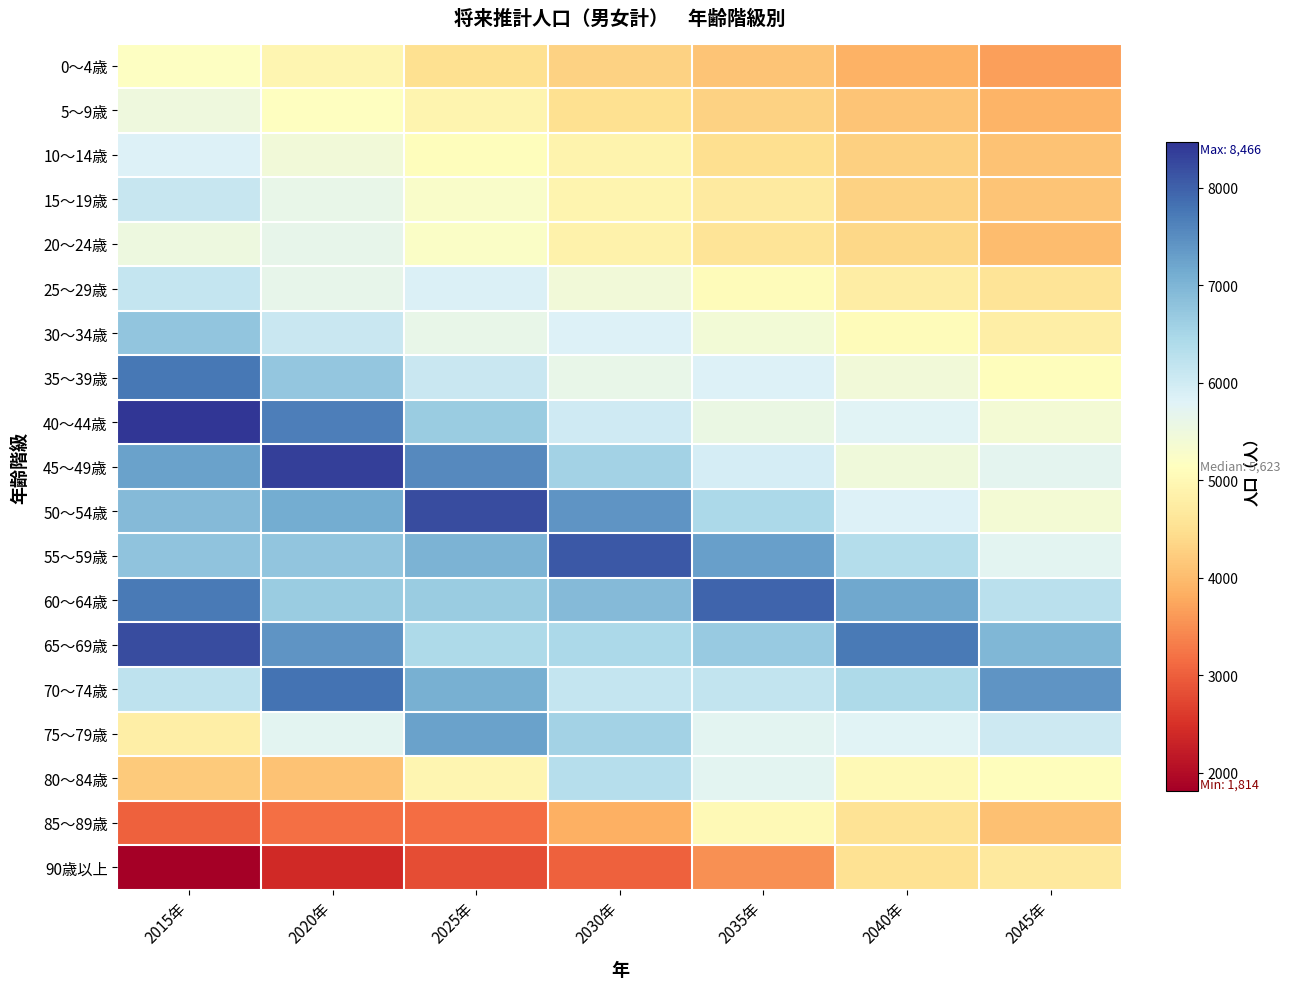

Reading left to right, what are all the values shown in this chart?

0～4歳: 2015年=5174	2020年=4933	2025年=4508	2030年=4291	2035年=4115	2040年=3892	2045年=3673
5～9歳: 2015年=5492	2020年=5151	2025年=4923	2030年=4504	2035年=4296	2040年=4126	2045年=3908
10～14歳: 2015年=5833	2020年=5439	2025年=5107	2030年=4882	2035年=4469	2040年=4264	2045年=4097
15～19歳: 2015年=6111	2020年=5623	2025年=5244	2030年=4923	2035年=4707	2040年=4308	2045年=4111
20～24歳: 2015年=5516	2020年=5655	2025年=5224	2030年=4872	2035年=4575	2040年=4372	2045年=3997
25～29歳: 2015年=6139	2020年=5656	2025年=5845	2030年=5426	2035年=5077	2040年=4774	2045年=4573
30～34歳: 2015年=6766	2020年=6083	2025年=5613	2030年=5826	2035年=5422	2040年=5080	2045年=4785
35～39歳: 2015年=7761	2020年=6742	2025年=6079	2030年=5608	2035年=5833	2040年=5436	2045年=5099
40～44歳: 2015年=8466	2020年=7664	2025年=6672	2030年=6017	2035年=5556	2040年=5776	2045年=5391
45～49歳: 2015年=7256	2020年=8340	2025年=7535	2030年=6565	2035年=5920	2040年=5471	2045年=5687
50～54歳: 2015年=6909	2020年=7138	2025年=8218	2030年=7413	2035年=6462	2040年=5829	2045年=5390
55～59歳: 2015年=6801	2020年=6777	2025年=7013	2030年=8083	2035年=7287	2040年=6355	2045年=5735
60～64歳: 2015年=7715	2020年=6669	2025年=6664	2030年=6910	2035年=7971	2040年=7187	2045年=6272
65～69歳: 2015年=8208	2020年=7425	2025年=6432	2030年=6443	2035年=6695	2040年=7727	2045年=6964
70～74歳: 2015年=6214	2020年=7815	2025年=7070	2030年=6139	2035年=6165	2040年=6421	2045年=7413
75～79歳: 2015年=4788	2020年=5736	2025年=7255	2030年=6565	2035年=5725	2040年=5772	2045年=6033
80～84歳: 2015年=4198	2020年=4088	2025年=4935	2030年=6314	2035年=5721	2040年=5030	2045年=5108
85～89歳: 2015年=3019	2020年=3189	2025年=3151	2030年=3848	2035年=5019	2040年=4561	2045年=4064
90歳以上: 2015年=1814	2020年=2404	2025年=2815	2030年=3013	2035年=3514	2040年=4522	2045年=4687